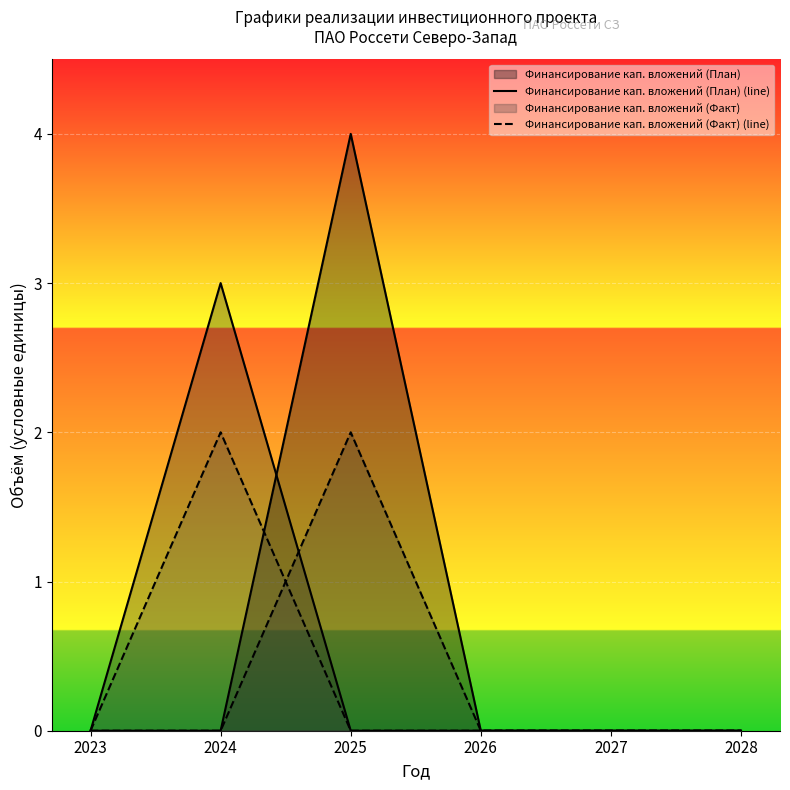

How many lines are shown in the chart?

4